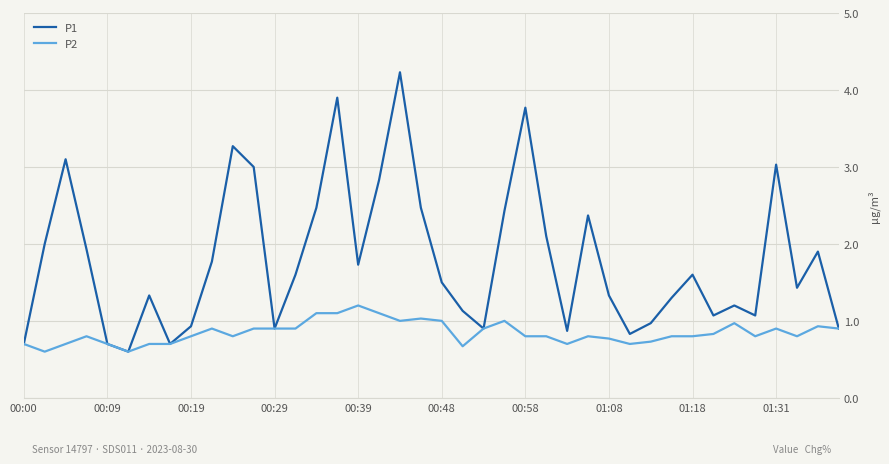

How many lines are shown in the chart?

2